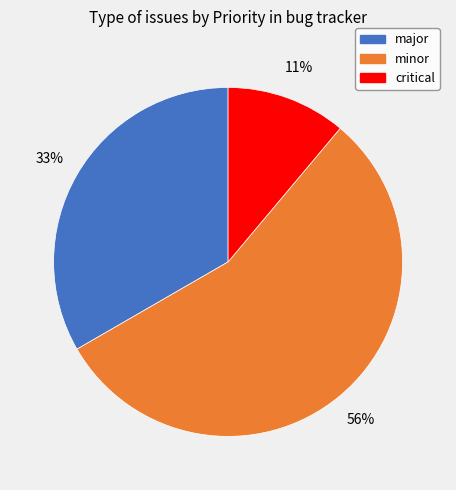

Count the number of slices in the pie.

3